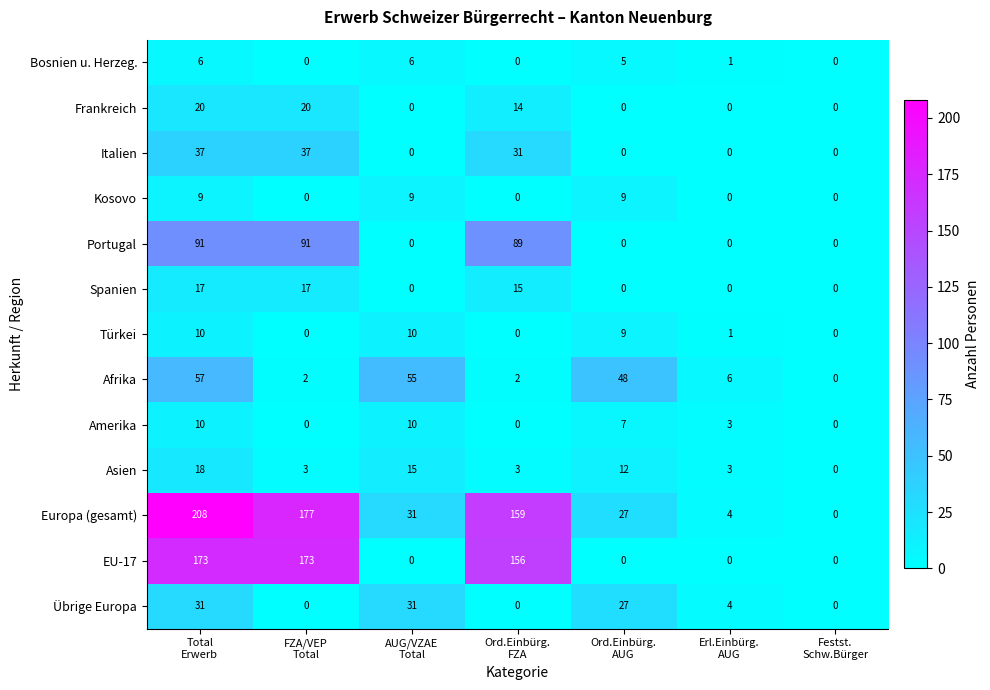

Which series has the largest total across all categories?

Europa (gesamt)